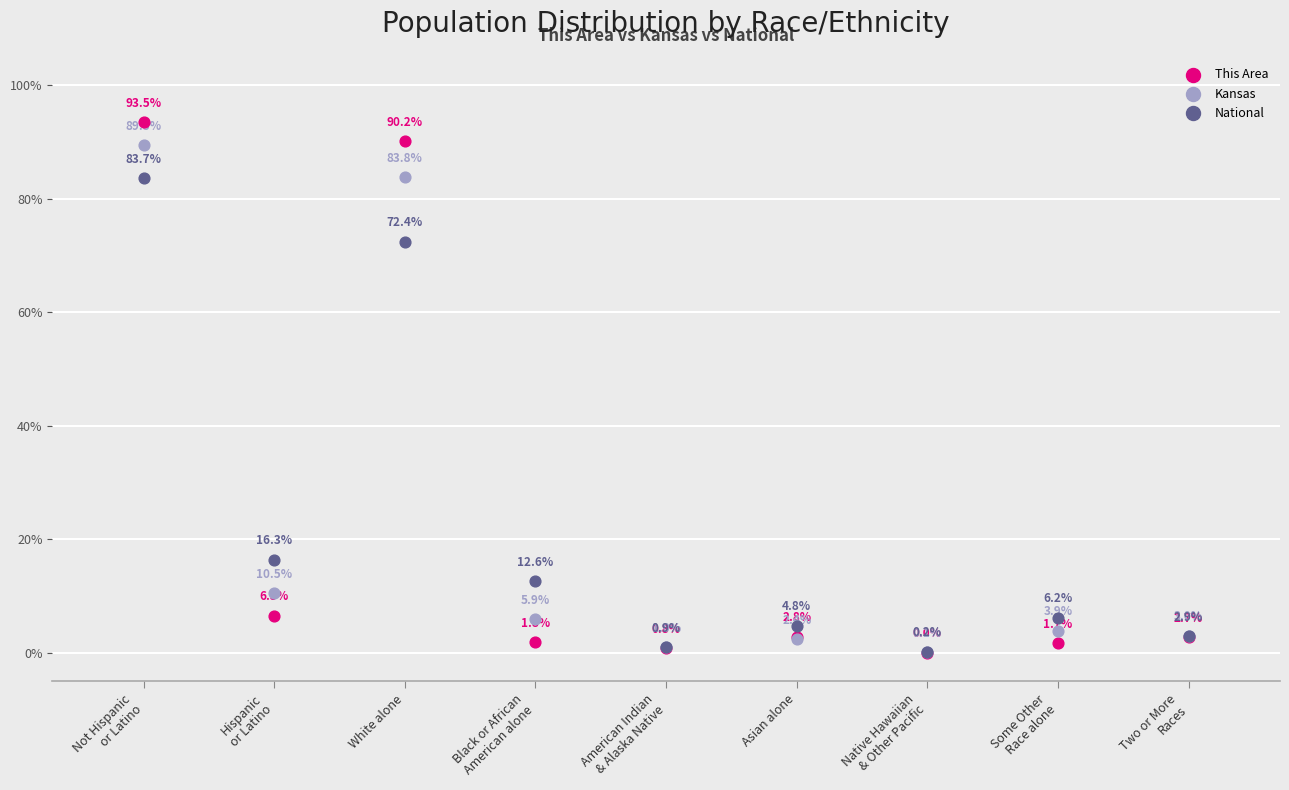

In the Kansas series, what Y value is closest to 44?

10.5